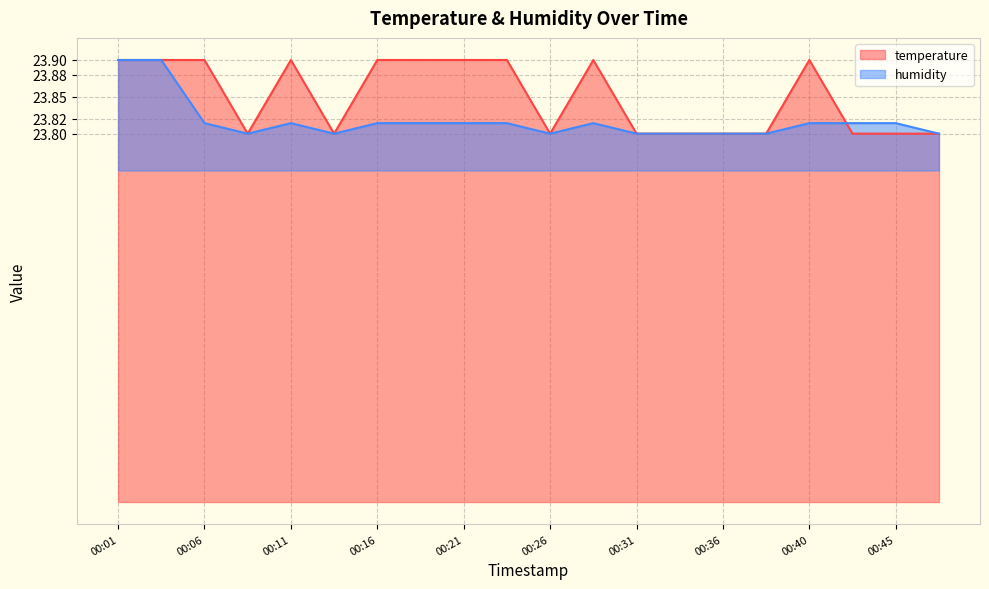

Which series ends up on top after the final intersection of temperature and humidity?

humidity